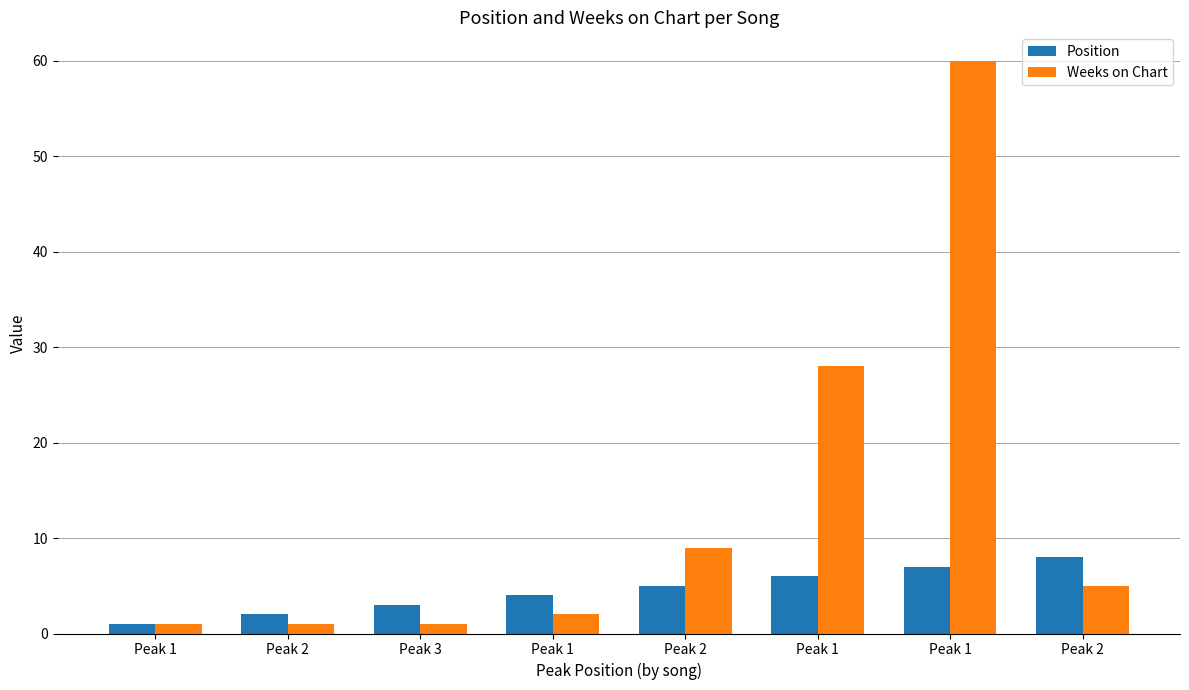

Is the value of Weeks on Chart at Peak 1 greater than the value of Position at Peak 1?

No